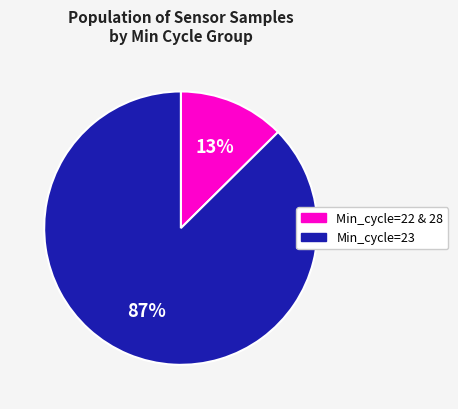

To the nearest percent, what is the average slice percentage?

50%